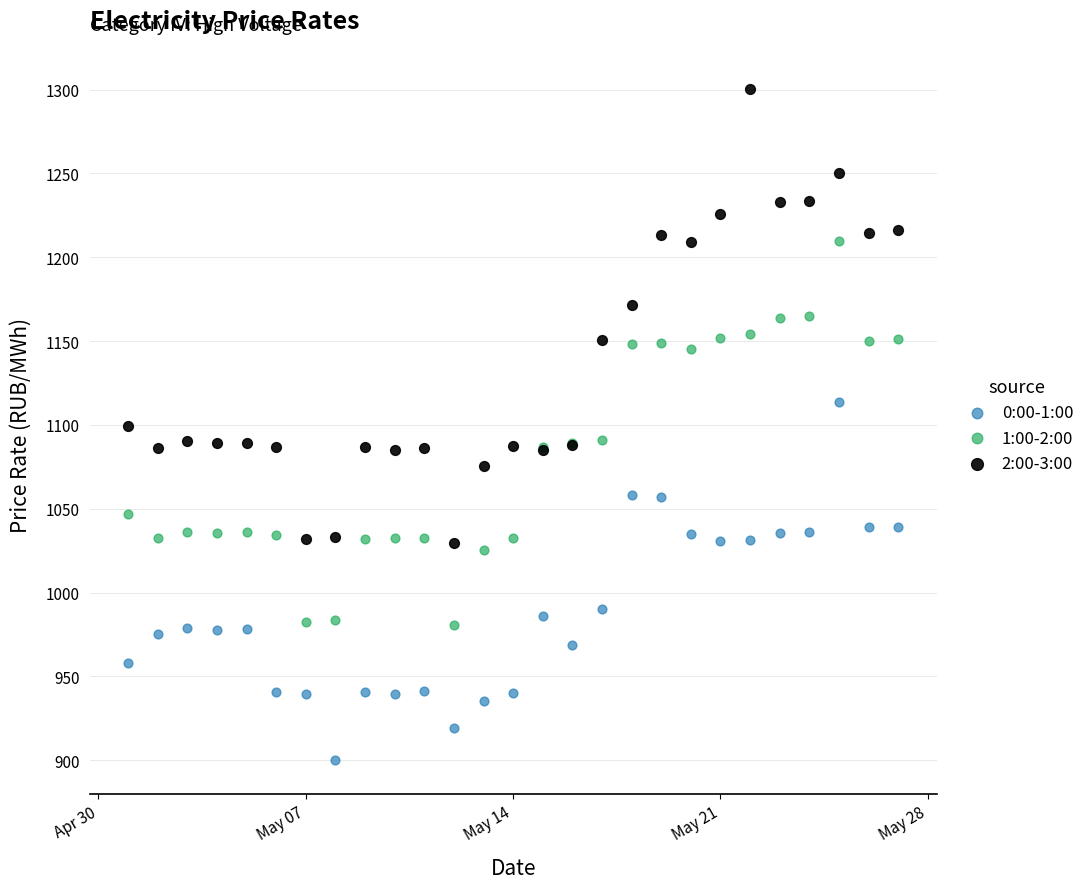

What are all the series names shown in the legend?

0:00-1:00, 1:00-2:00, 2:00-3:00